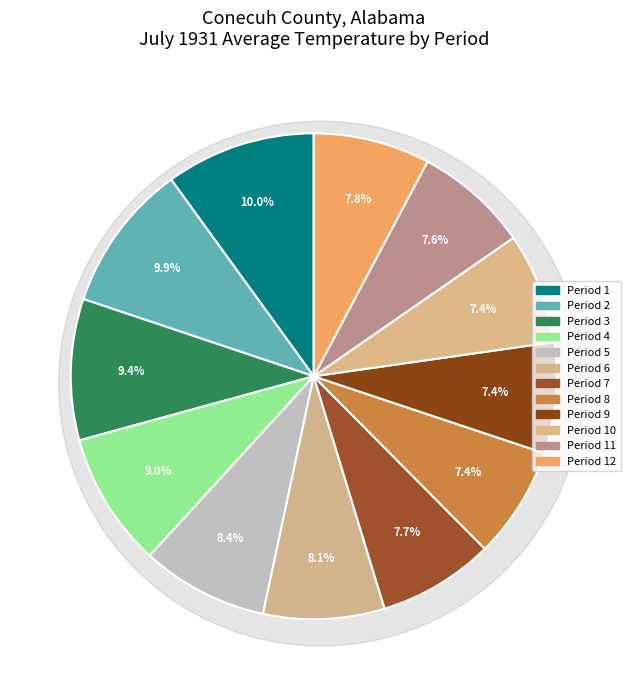

Combined, what portion of the pie is Period 7 and Period 1?

17.7%